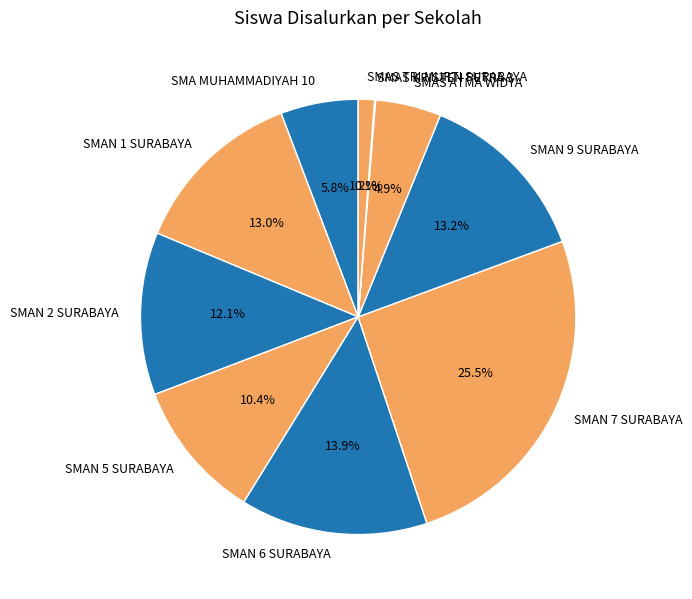

What is the ratio of the value at SMA MUHAMMADIYAH 10 to the value at SMAN 1 SURABAYA?

0.4